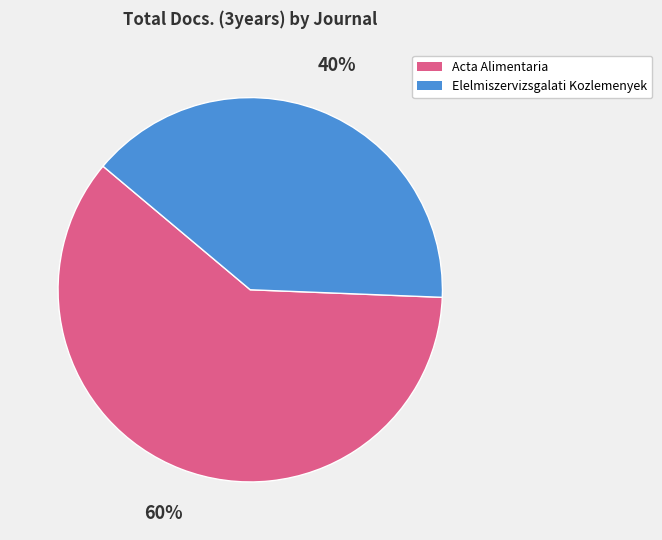

Does Elelmiszervizsgalati Kozlemenyek represent more than half of the total?

No